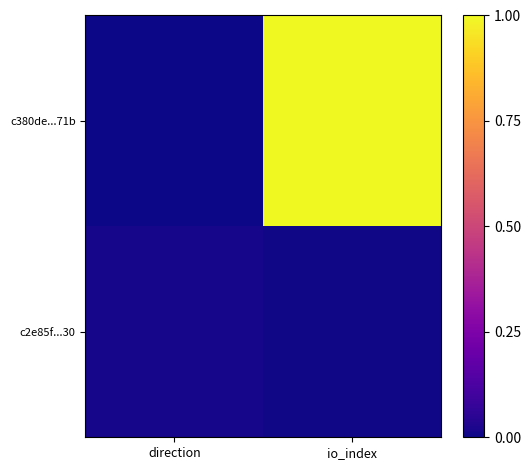

Rank the series by their maximum value, from lowest to highest.

c2e85f...30, c380de...71b